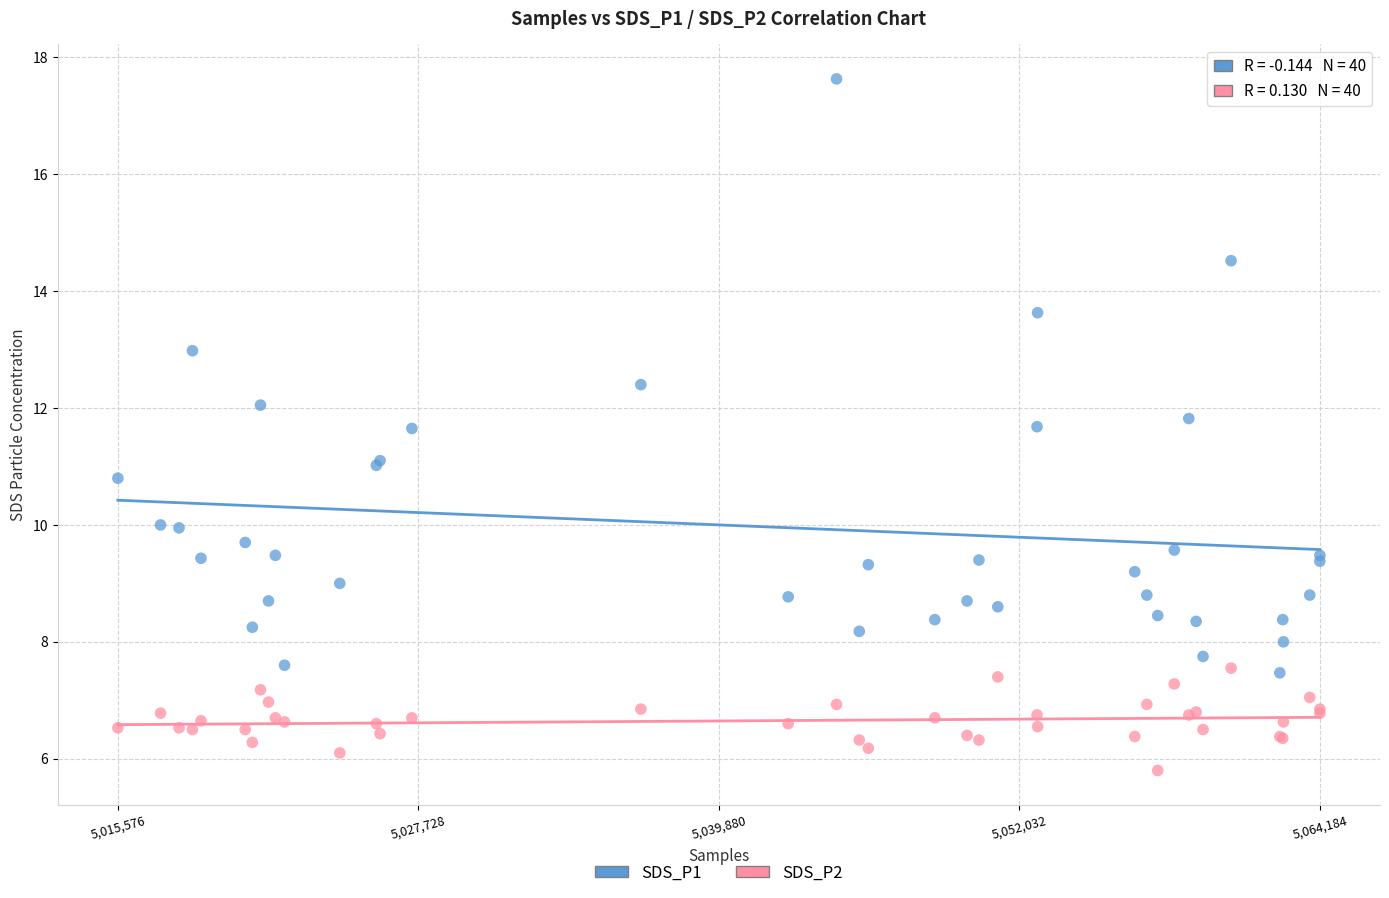

What are all the series names shown in the legend?

SDS_P1, SDS_P2